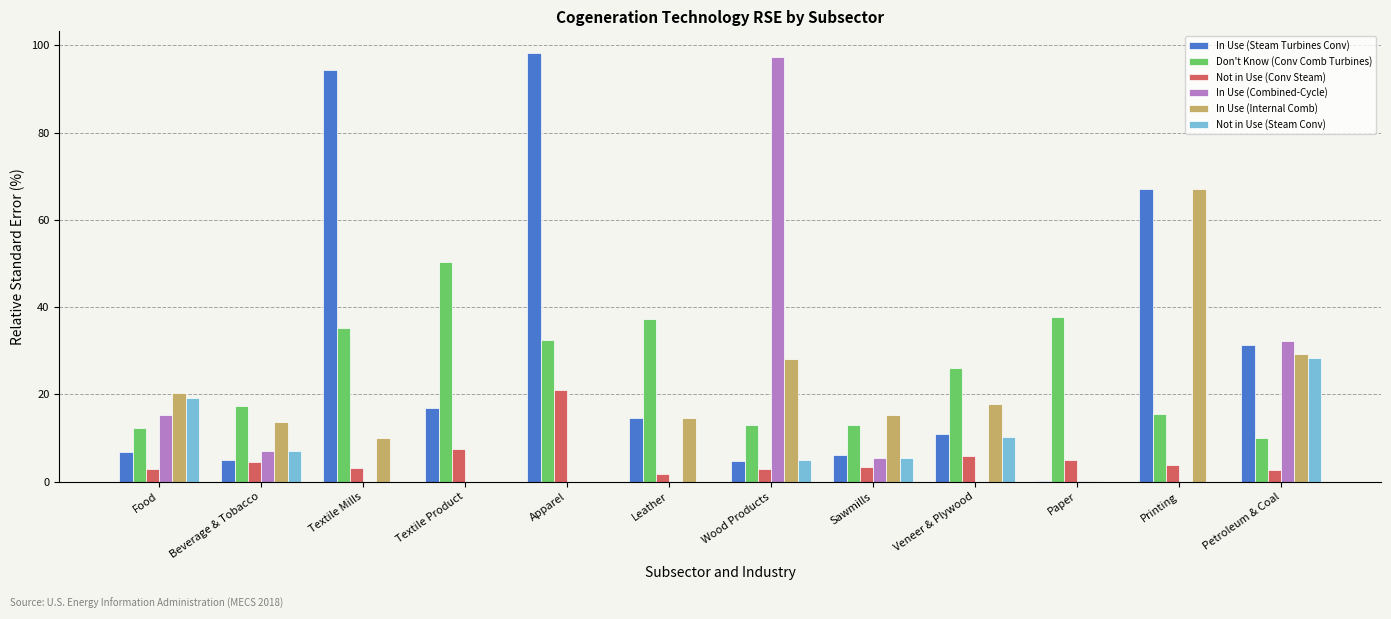

Which series has the largest total across all categories?

In Use (Steam Turbines Conv)